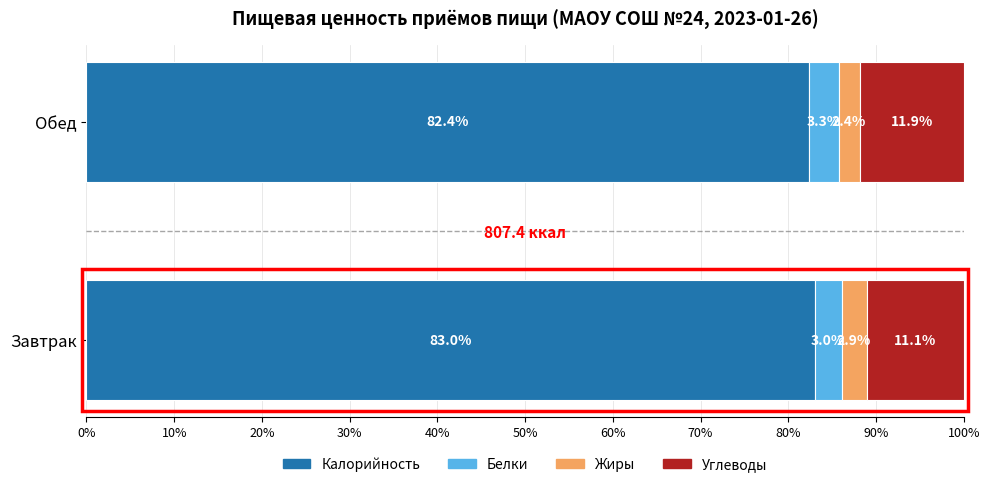

What value does the Калорийность series have at Обед?

82.4